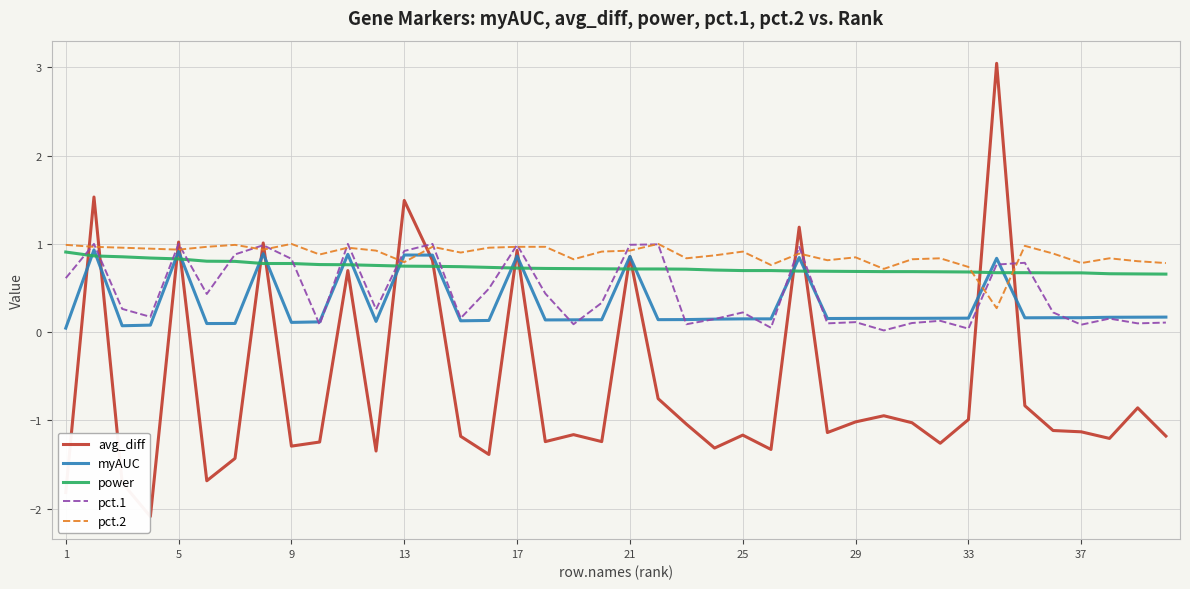

What is the smallest value displayed?

-2.1